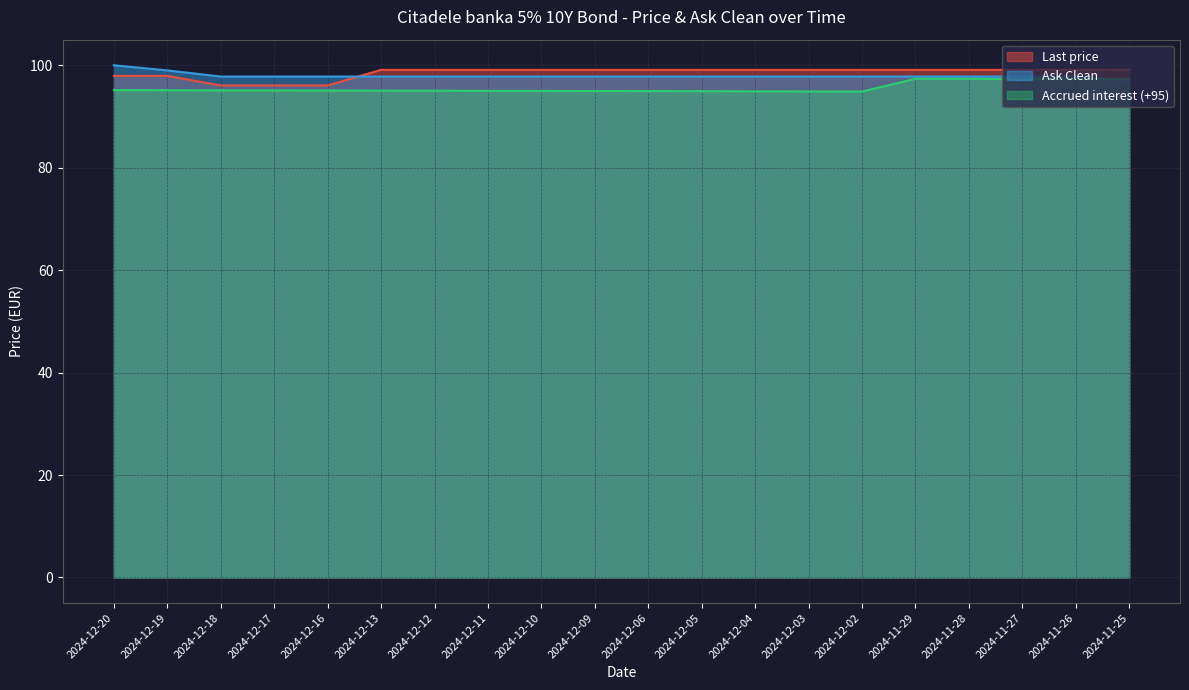

At how many categories does at least one series exceed 99?

16